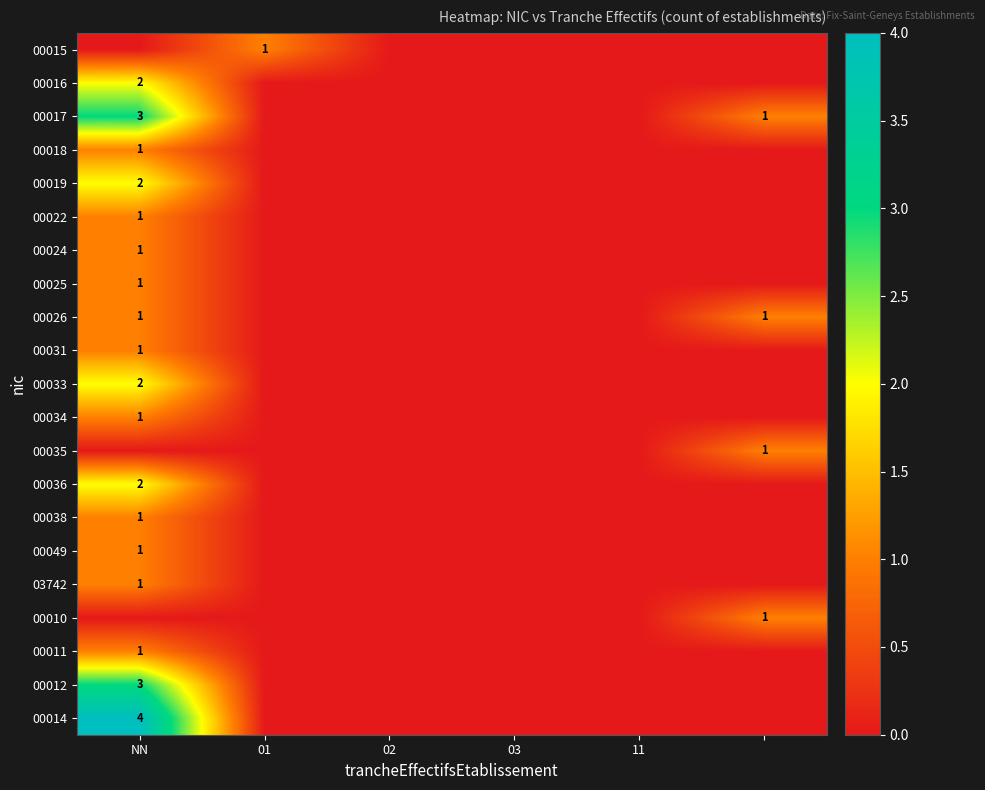

The 00034 series shows 1 at NN. True or false?

True